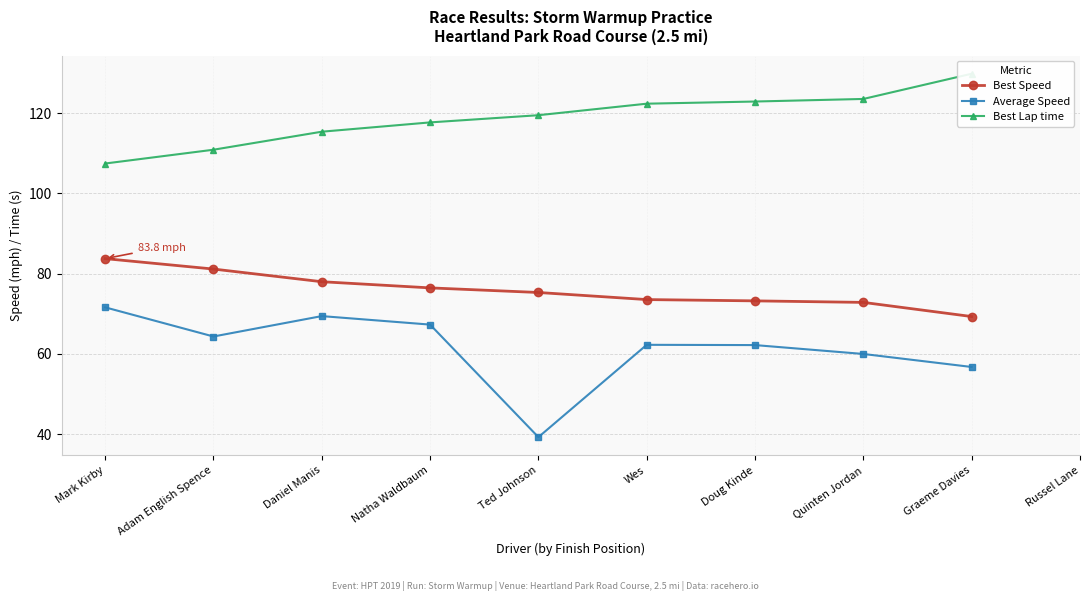

What are all the series names shown in the legend?

Best Speed, Average Speed, Best Lap time